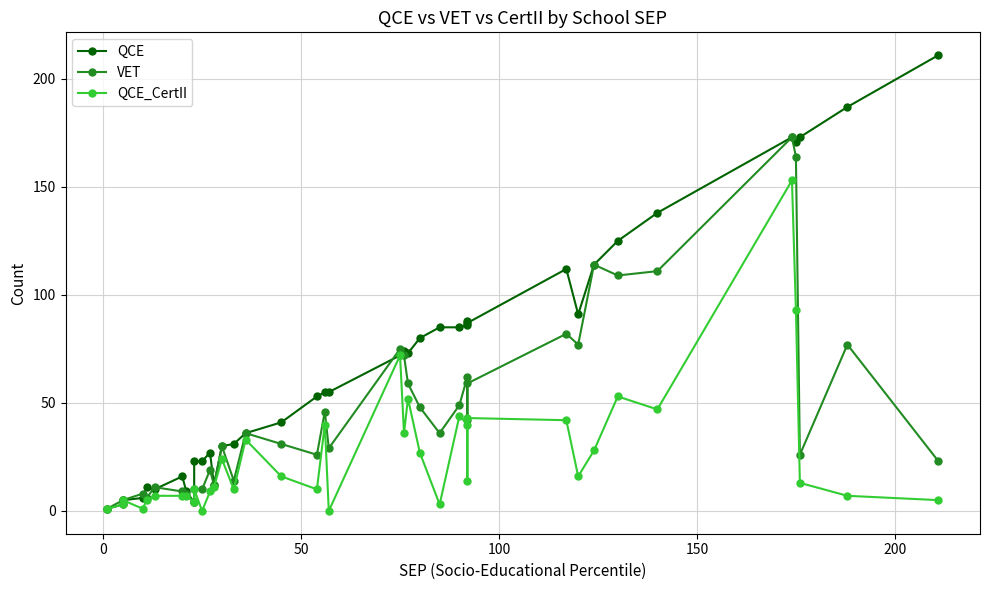

True or false: VET and QCE_CertII intersect in this chart.

False